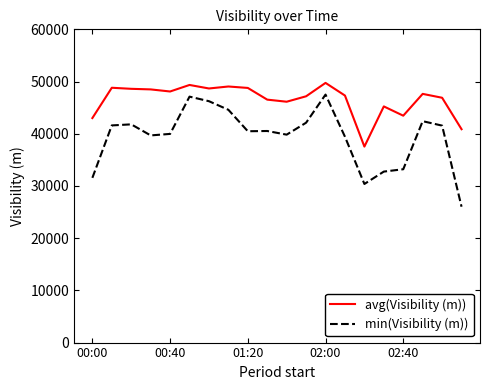

What is the highest value of the min(Visibility (m)) series?

47501